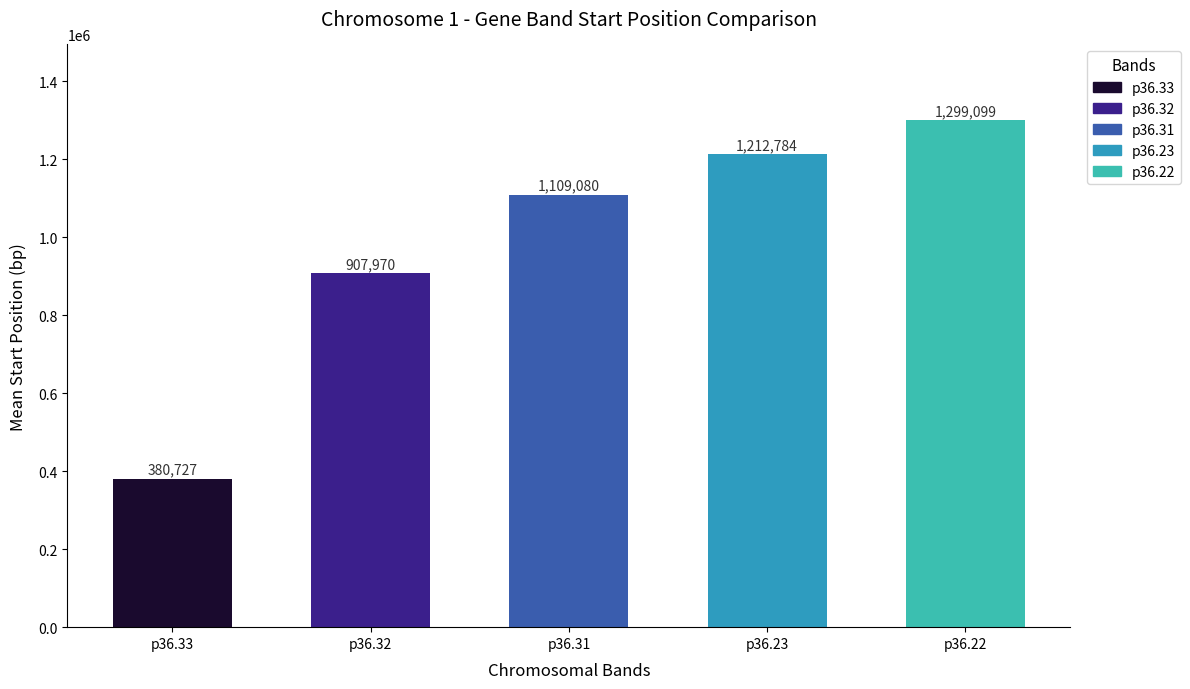

List the labels in order of value, largest first.

p36.22, p36.23, p36.31, p36.32, p36.33